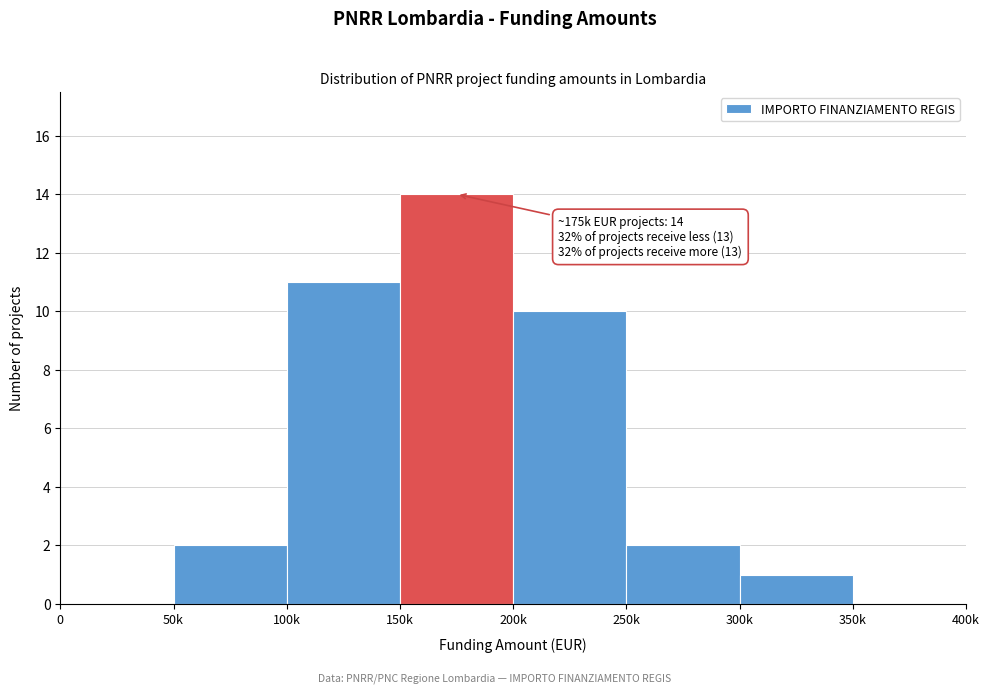

Reading left to right, extract all data points from this chart.

0=0	50k=2	100k=11	150k=14	200k=10	250k=2	300k=1	350k=0